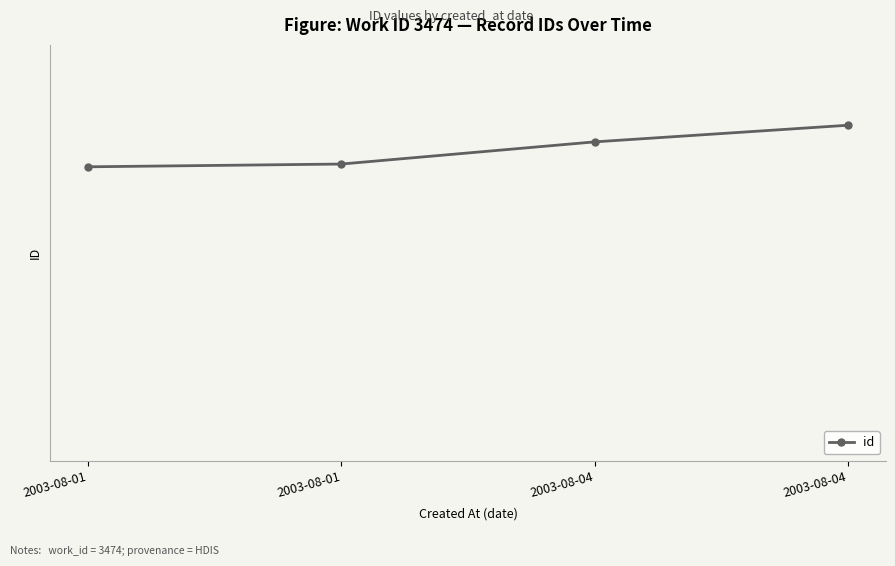

Is it true that the value at 2003-08-01 is 8906?

True